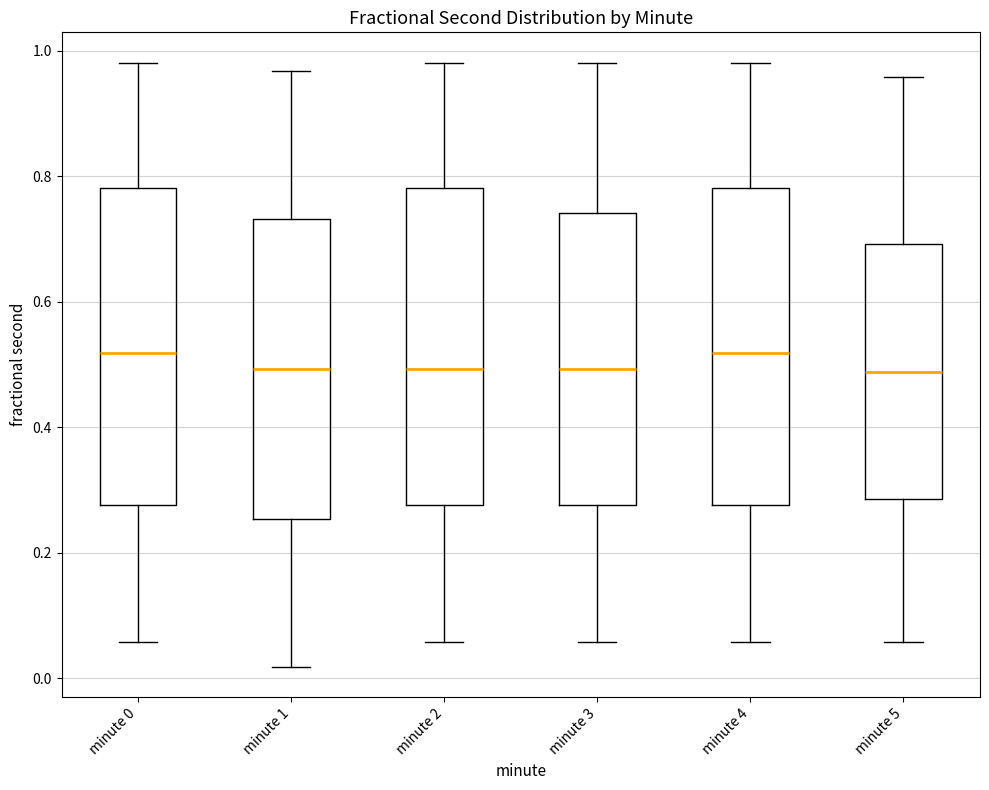

Reading left to right, read every box against the y-axis: the position of its median line, the range the box covers, and the ends of its whiskers. The values are not printed on the chart, so give them approximately, as read against the axis.

minute 0: median 0.52, box 0.28 to 0.78, whiskers 0.06 to 0.98
minute 1: median 0.50, box 0.26 to 0.74, whiskers 0.02 to 0.96
minute 2: median 0.50, box 0.28 to 0.78, whiskers 0.06 to 0.98
minute 3: median 0.50, box 0.28 to 0.74, whiskers 0.06 to 0.98
minute 4: median 0.52, box 0.28 to 0.78, whiskers 0.06 to 0.98
minute 5: median 0.48, box 0.28 to 0.70, whiskers 0.06 to 0.96